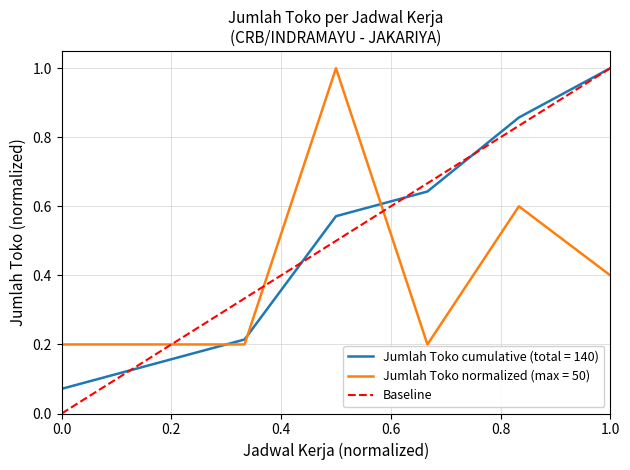

How many values are between 0 and 1?

2